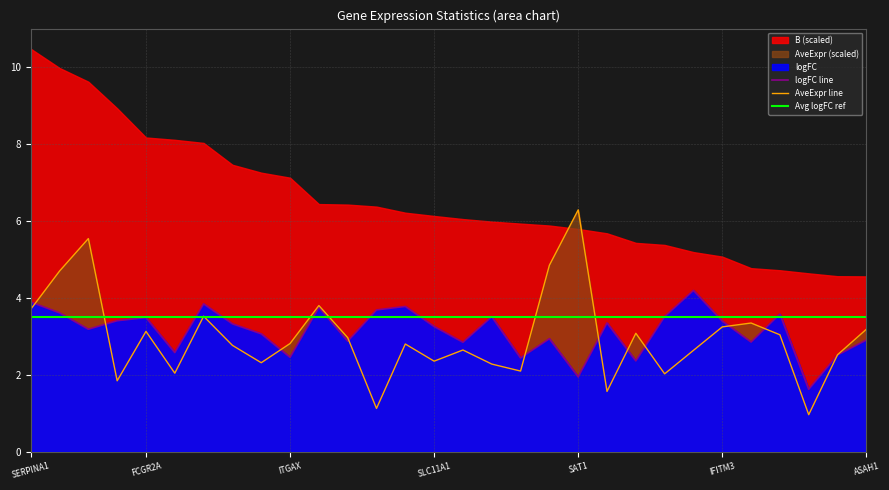

At which label does logFC reach its minimum?

27